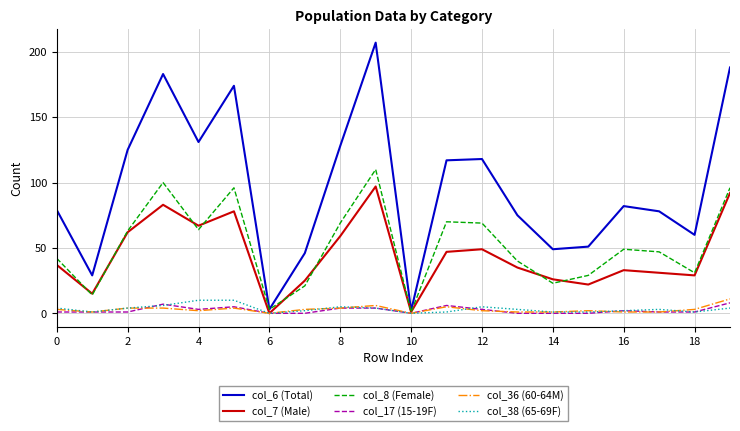

What is the difference between the second highest and minimum values in the col_8 (Female) series?

99